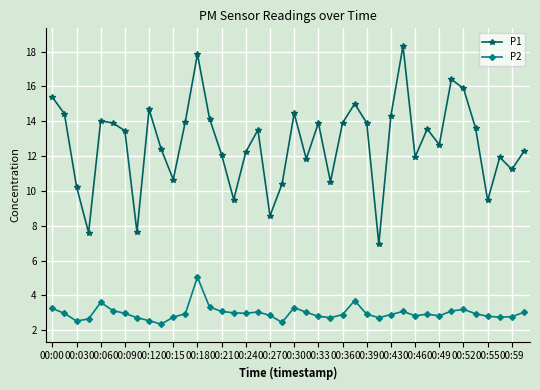

At how many categories does at least one series exceed 13?

21